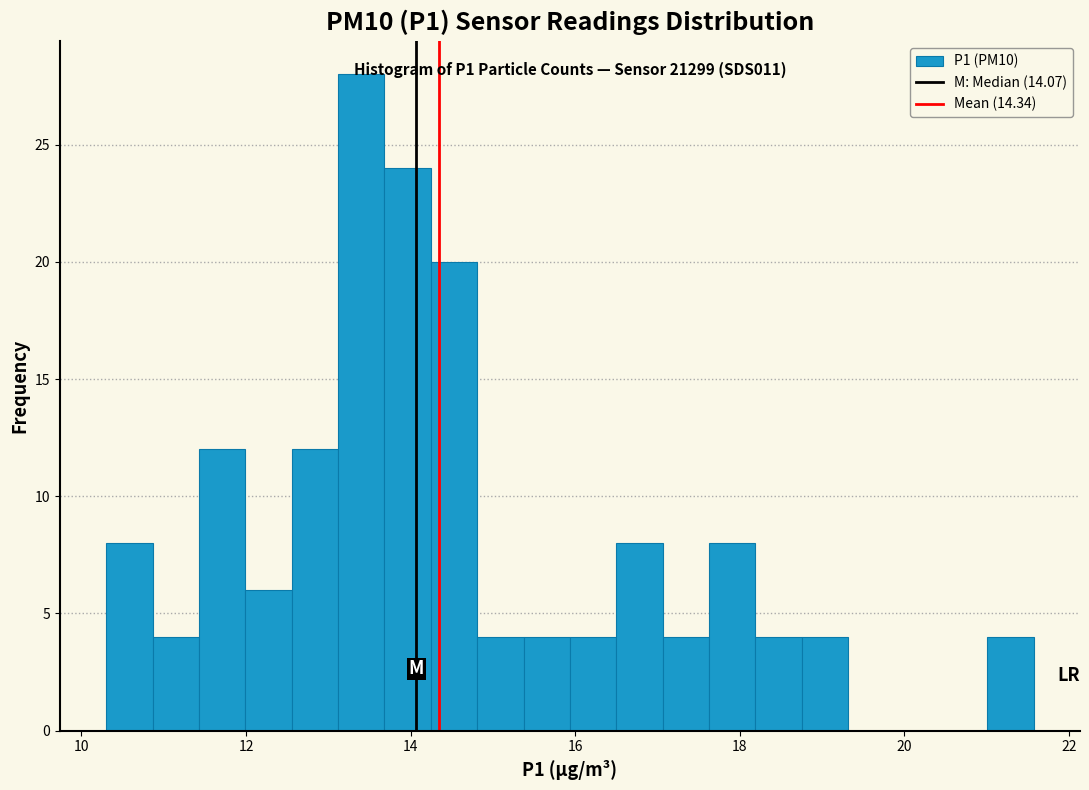

Around what value on the x-axis is the tallest bar? Give the approximate position of its centre, as read against the axis.

13.4